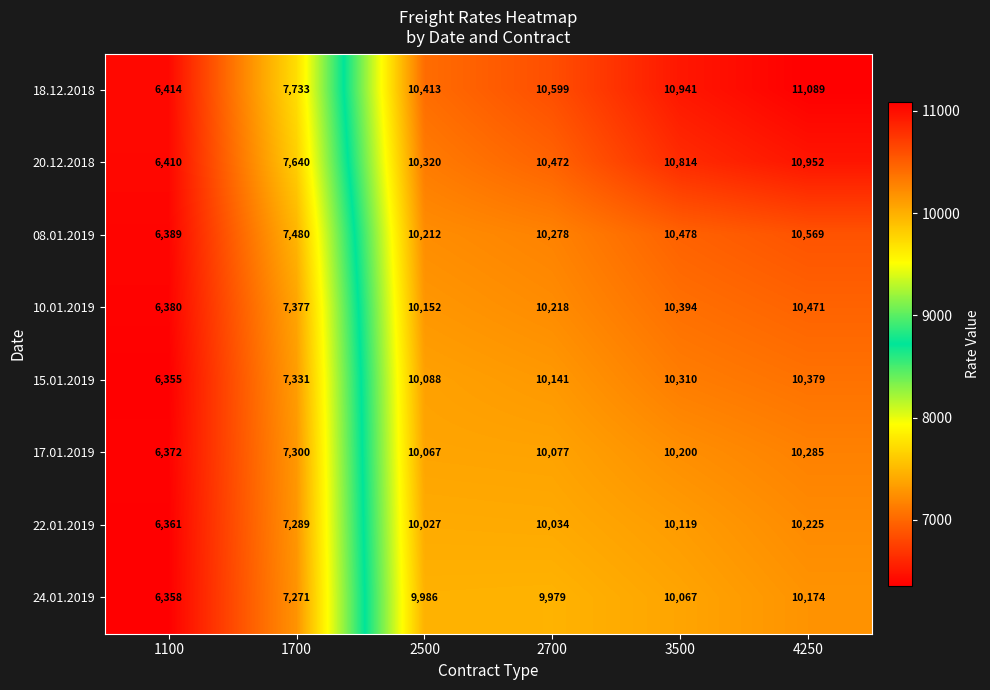

Where is 18.12.2018 nearest to the value 8751?

1700